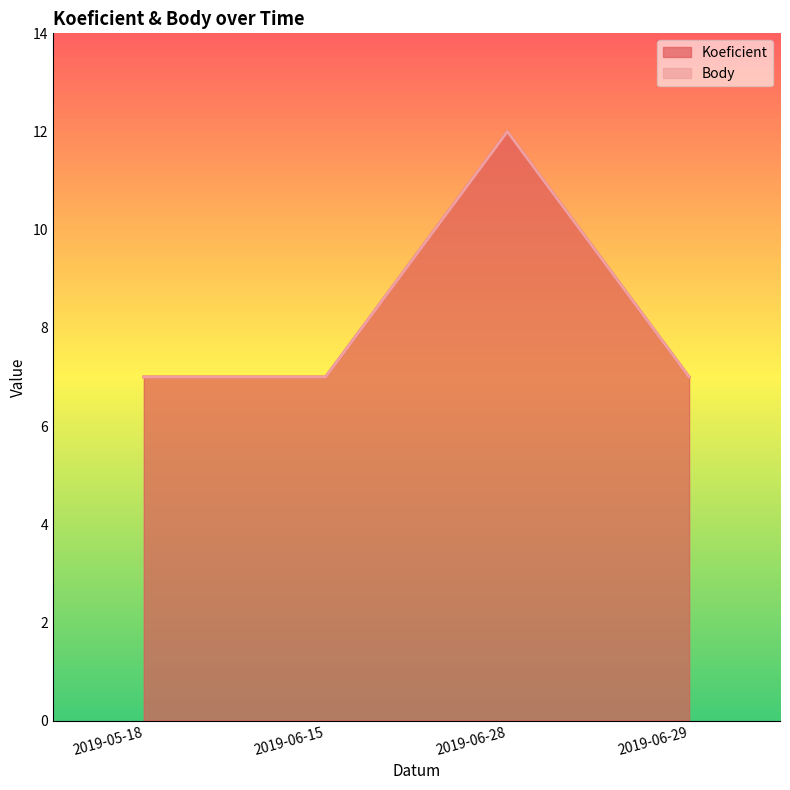

The value of Koeficient at 2019-05-18 is 7. True or false?

True